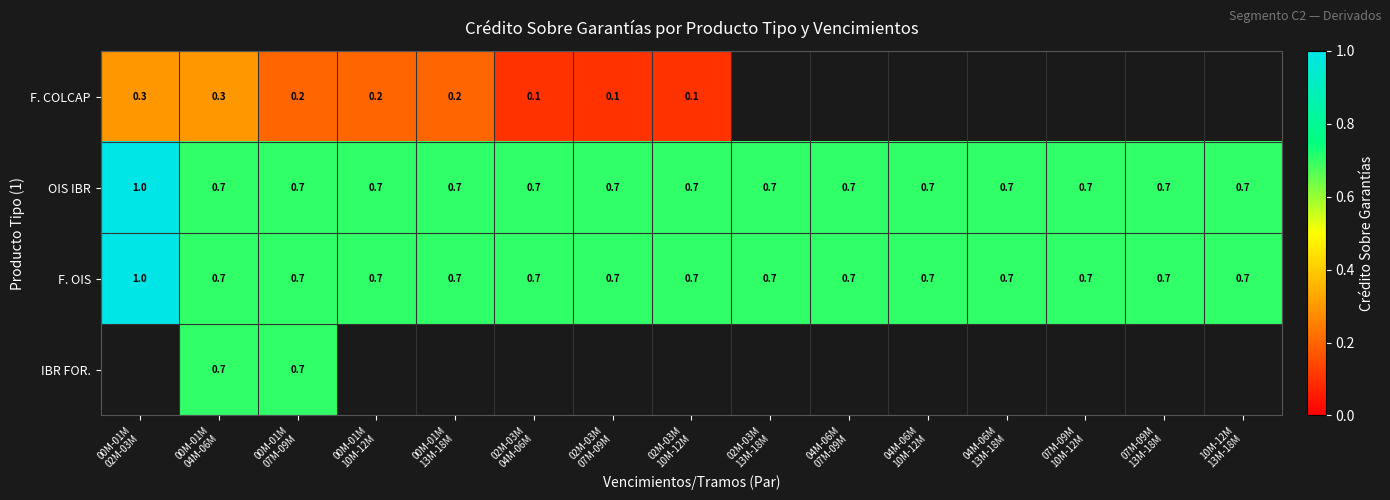

What is the difference between the maximum and second lowest values in the F. OIS series?

0.3